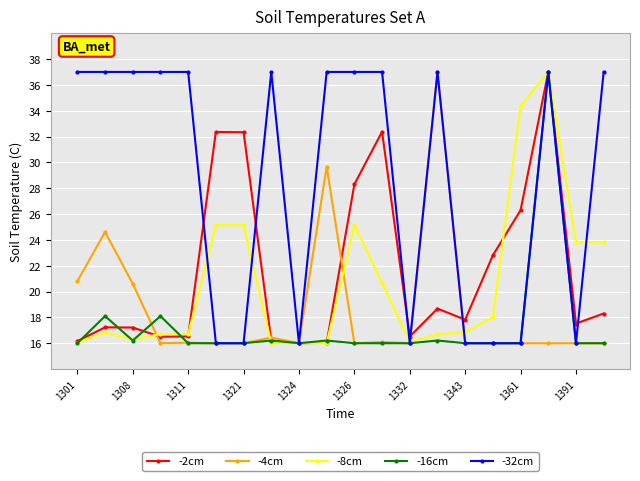

What is the minimum value shown in the chart?

16.0